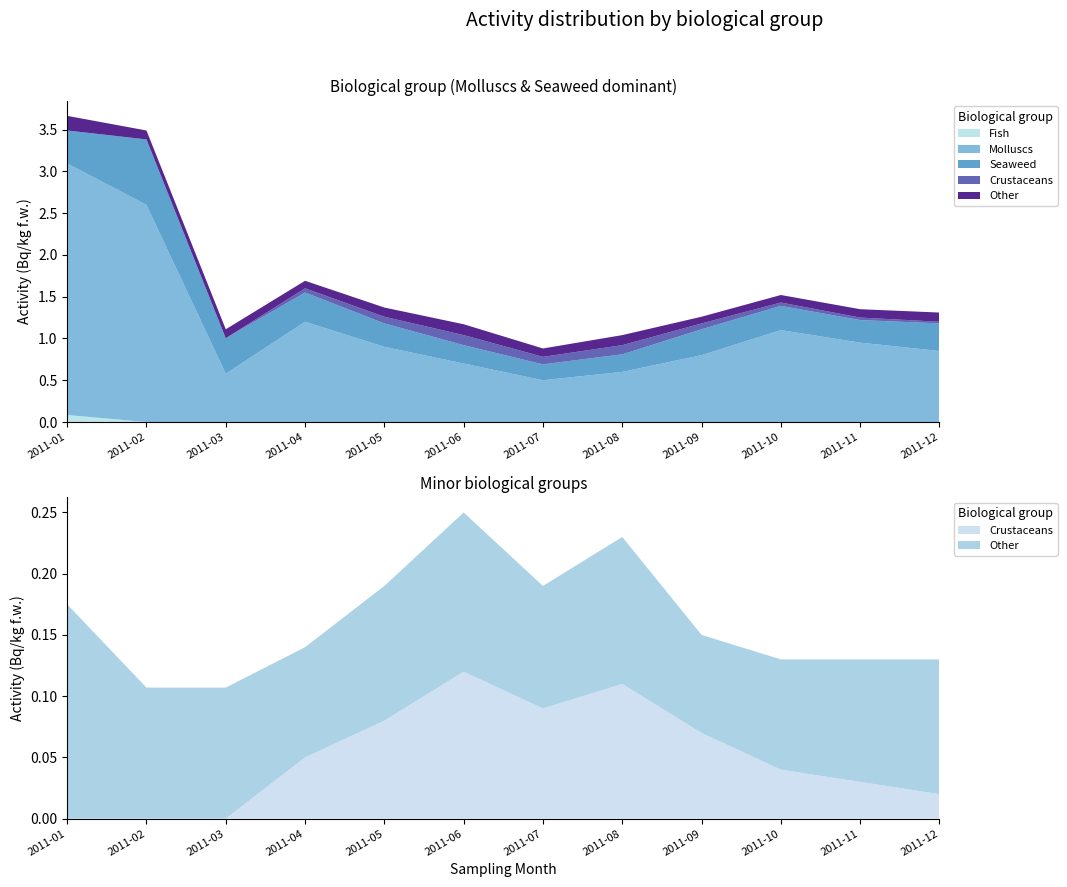

Reading left to right, transcribe all the data shown in this chart.

Fish: 0.1	0.0	0.0	0.0	0.0	0.0	0.0	0.0	0.0	0.0	0.0	0.0
Molluscs: 3.0	2.6	0.6	1.2	0.9	0.7	0.5	0.6	0.8	1.1	0.9	0.8
Seaweed: 0.4	0.8	0.4	0.3	0.3	0.2	0.2	0.2	0.3	0.3	0.3	0.3
Crustaceans: 0.0	0.0	0.0	0.1	0.1	0.1	0.1	0.1	0.1	0.0	0.0	0.0
Other: 0.2	0.1	0.1	0.1	0.1	0.1	0.1	0.1	0.1	0.1	0.1	0.1